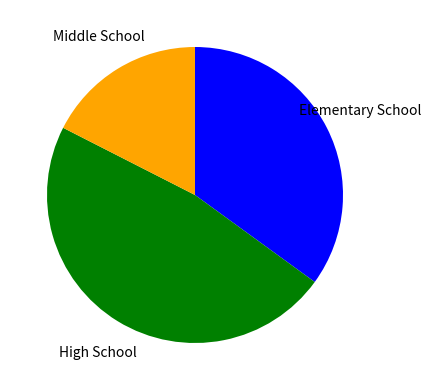

Is there a majority slice in this chart?

No